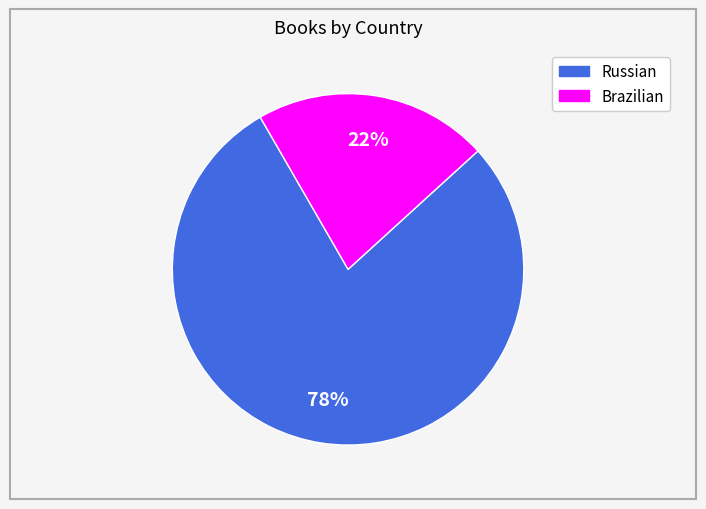

Does Russian represent more than half of the total?

Yes